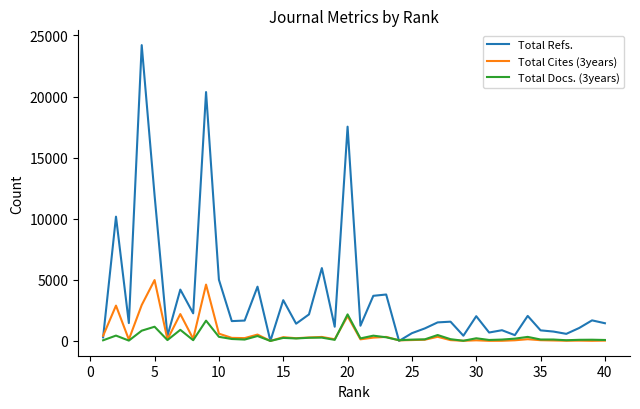

Which series has the largest total across all categories?

Total Refs.